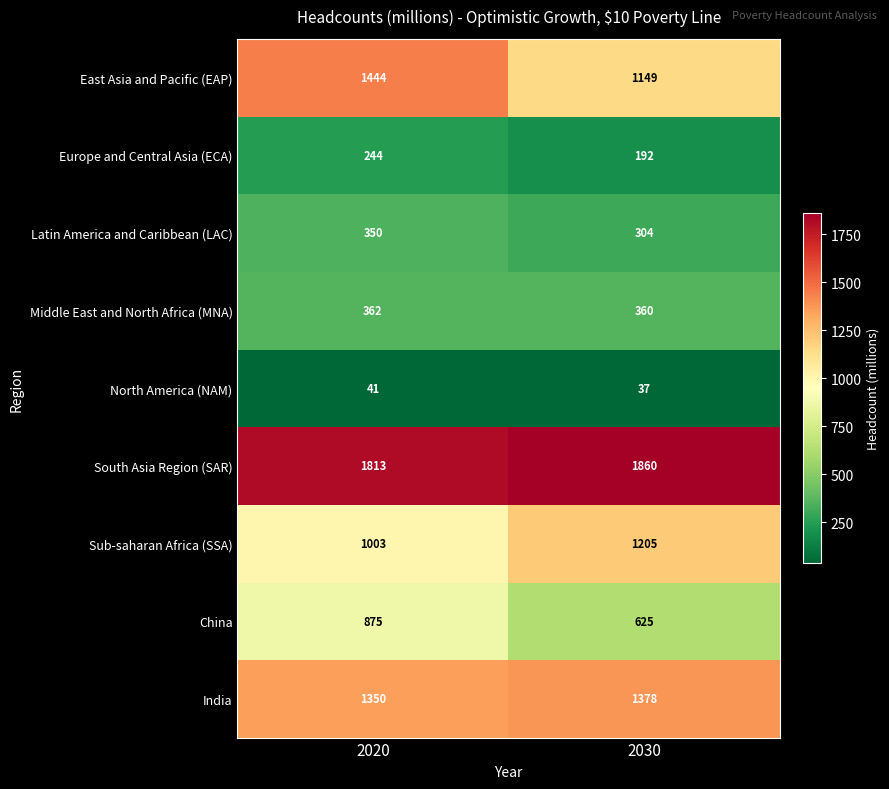

What is the average value of the Sub-saharan Africa (SSA) series?

1104